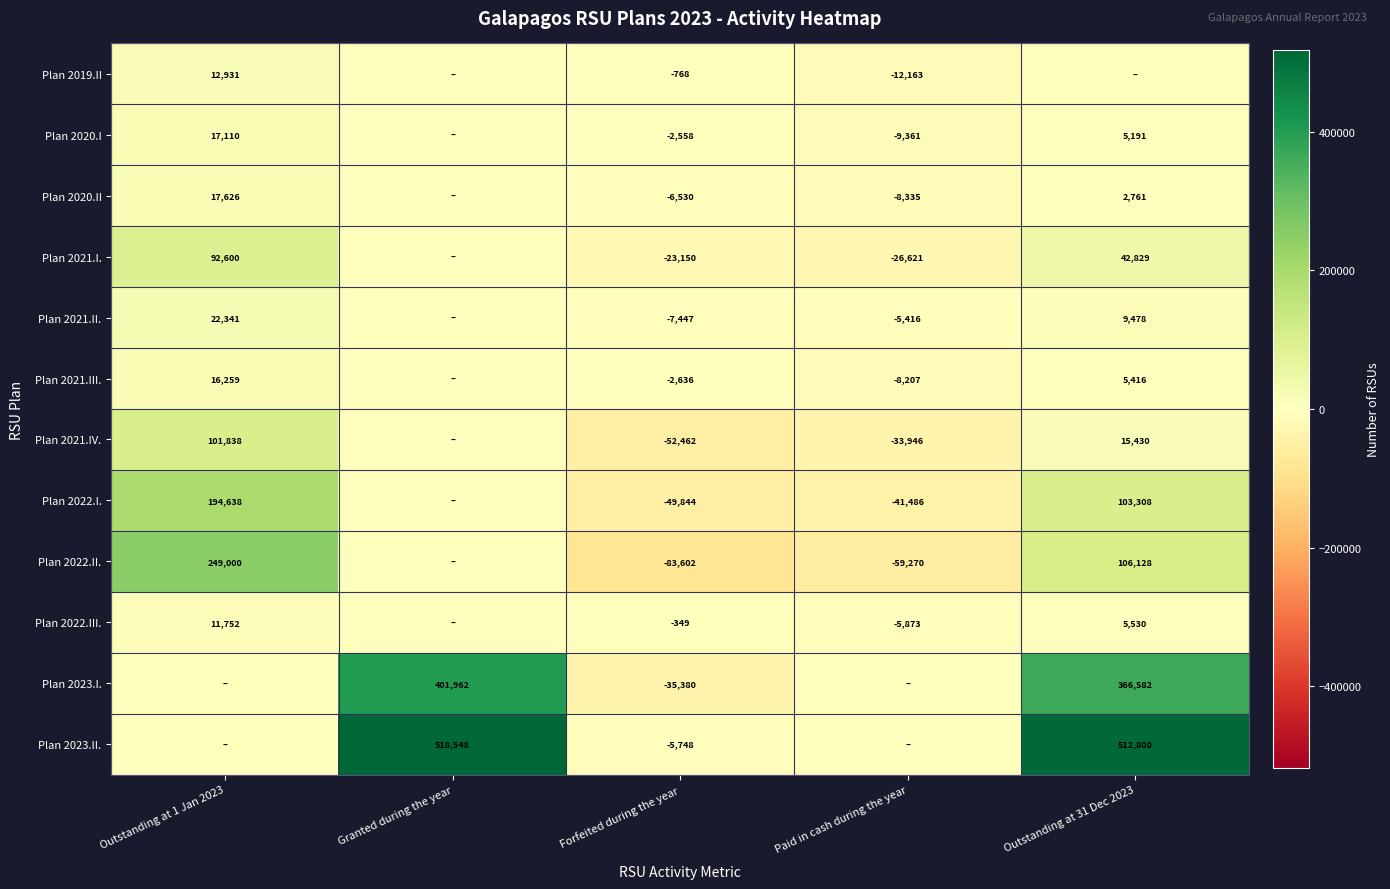

At Forfeited during the year, list the series in order from smallest to largest.

Plan 2022.II., Plan 2021.IV., Plan 2022.I., Plan 2023.I., Plan 2021.I., Plan 2021.II., Plan 2020.II, Plan 2023.II., Plan 2021.III., Plan 2020.I, Plan 2019.II, Plan 2022.III.